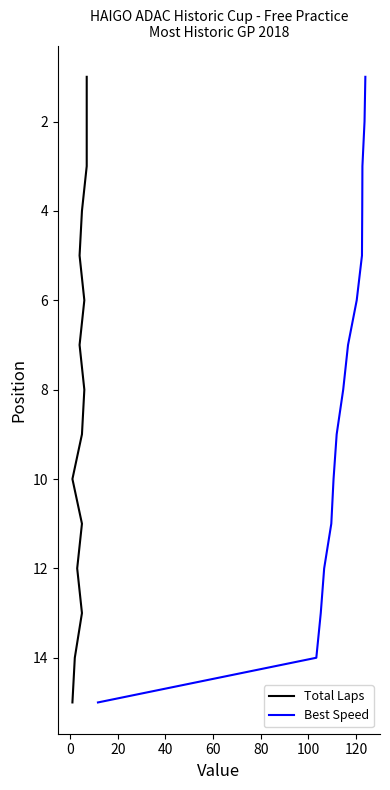

How many categories are shown in the chart?

15